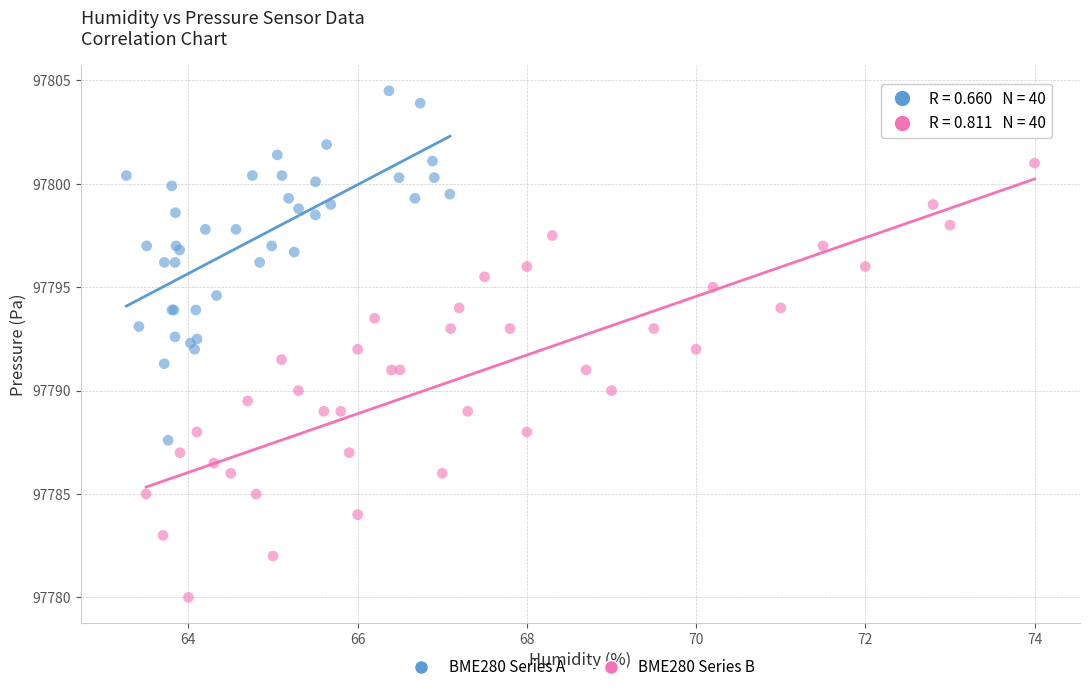

Which series reaches the maximum Y coordinate?

BME280 Series A